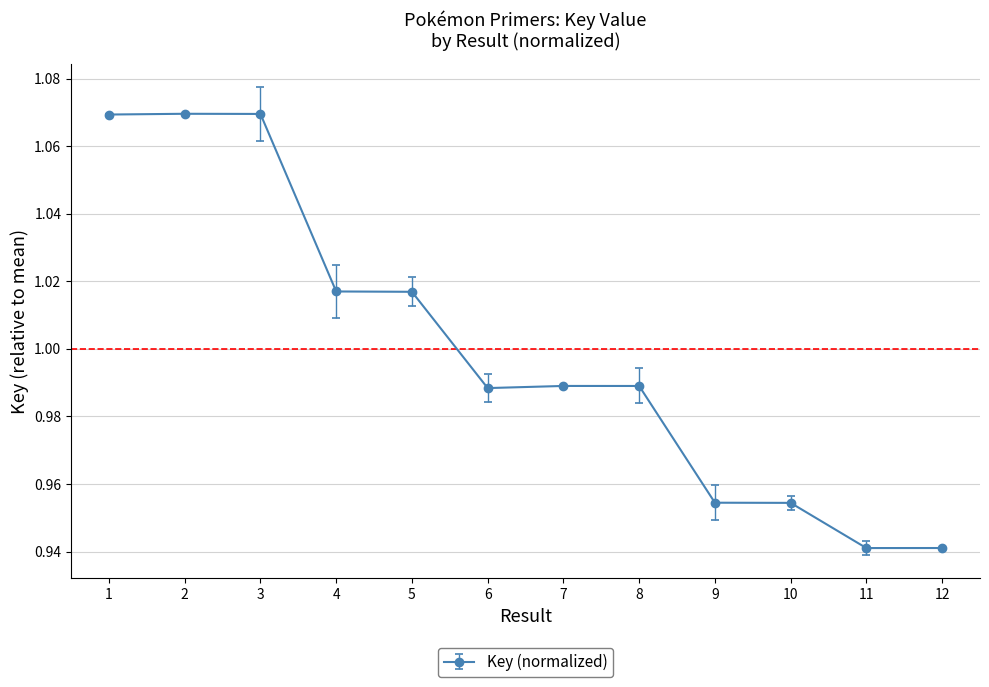

True or false: the data has more than 1 interior local peaks.

True